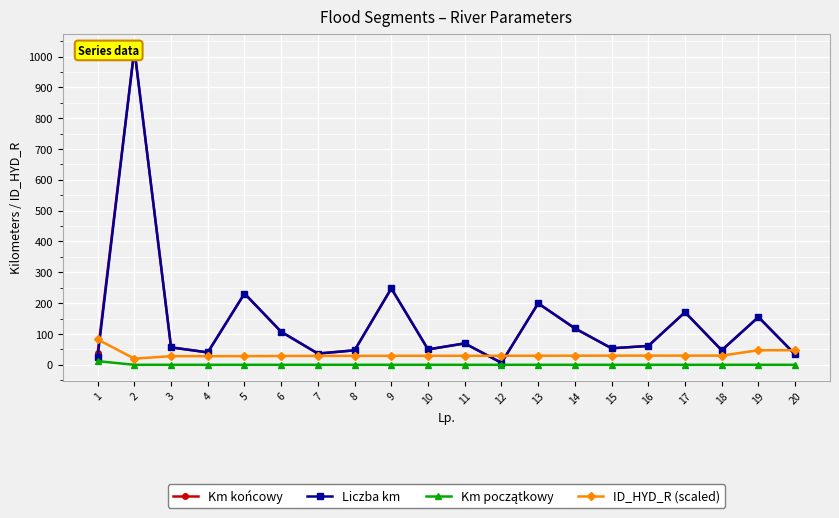

What are all the series names shown in the legend?

Km końcowy, Liczba km, Km początkowy, ID_HYD_R (scaled)